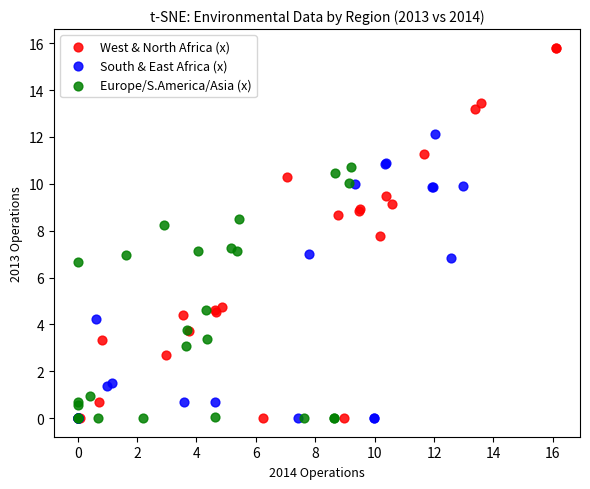

Which series has the largest Y range (max minus min)?

West & North Africa (x)